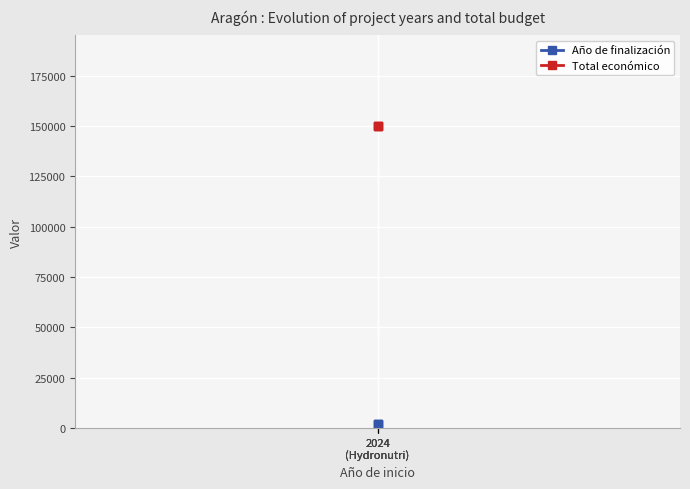

What are all the series names shown in the legend?

Año de finalización, Total económico